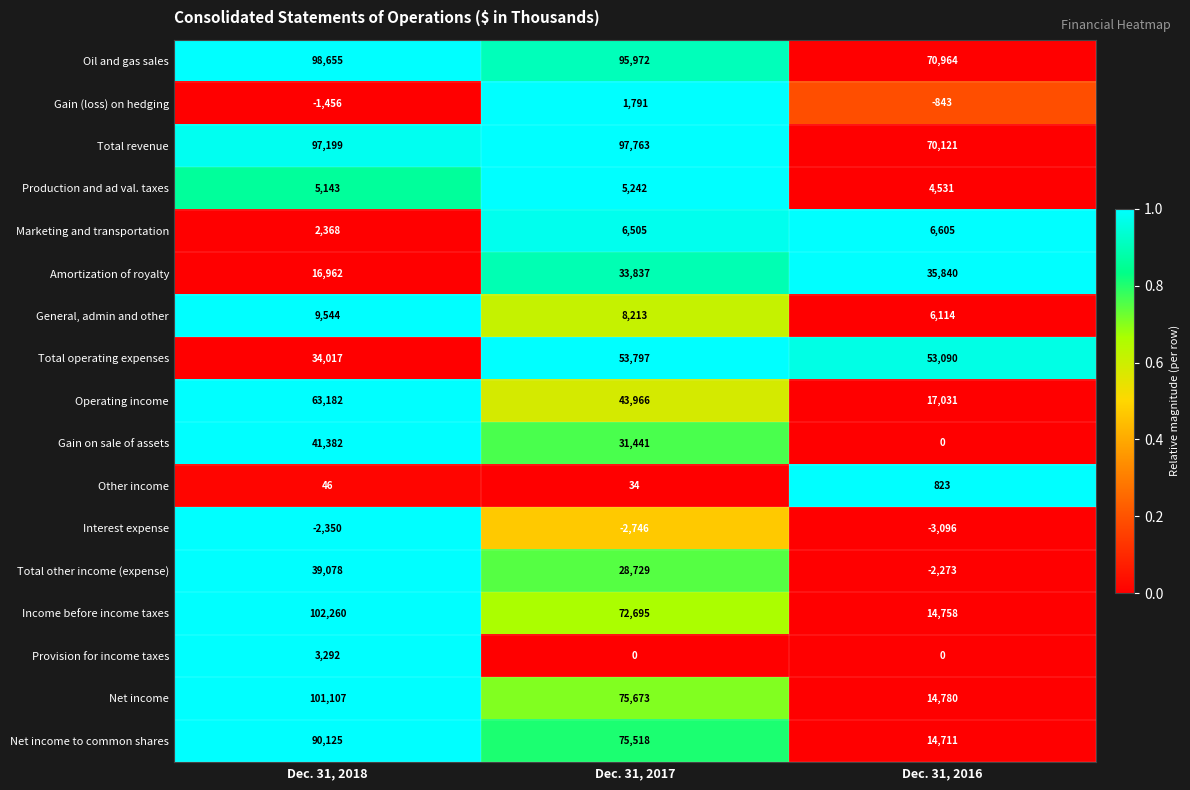

How many categories are shown in the chart?

3